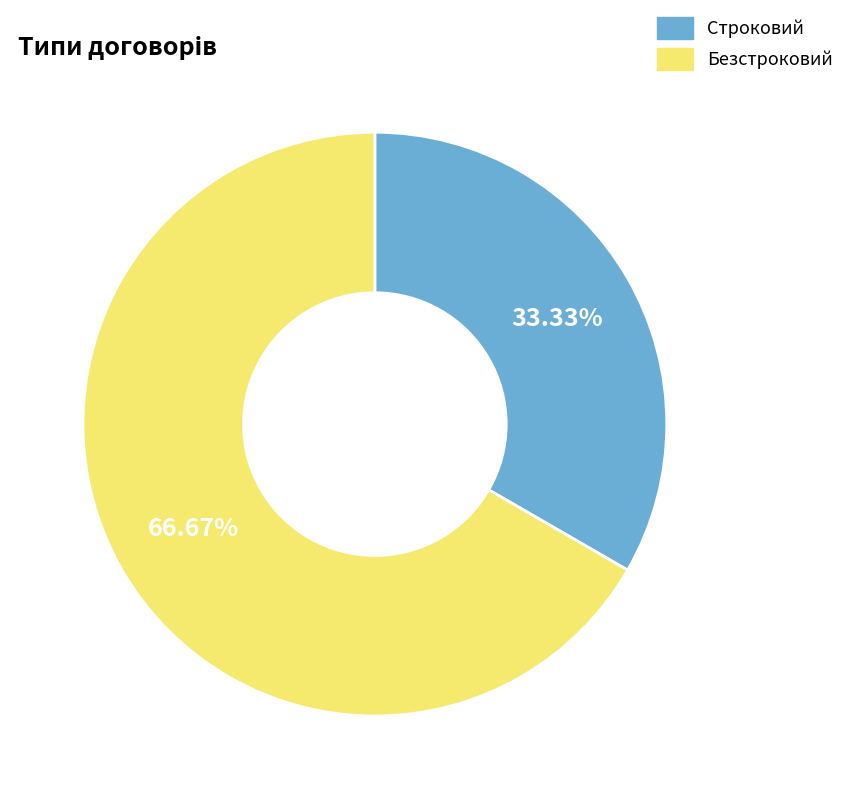

What is the ratio of the value at Строковий to the value at Безстроковий?

0.5